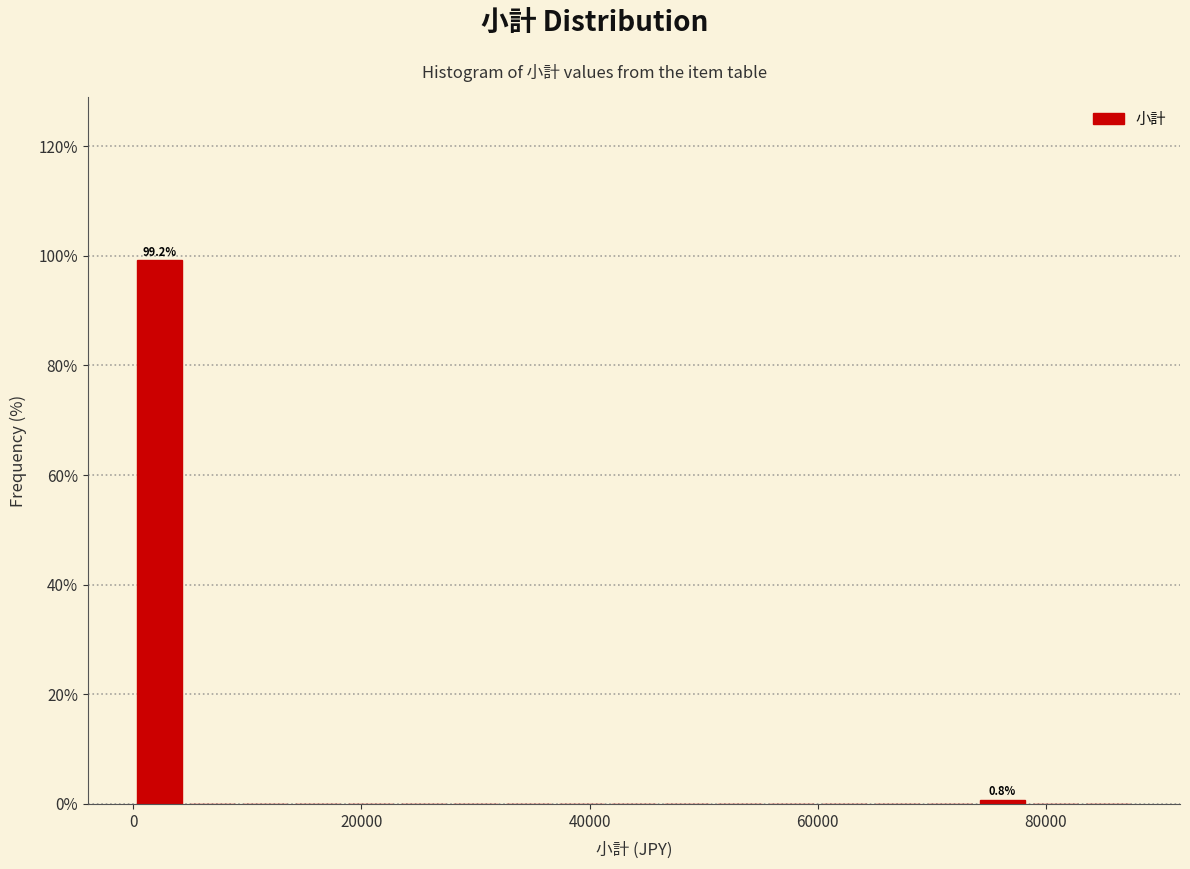

Around what value on the x-axis is the tallest bar? Give the approximate position of its centre, as read against the axis.

2000